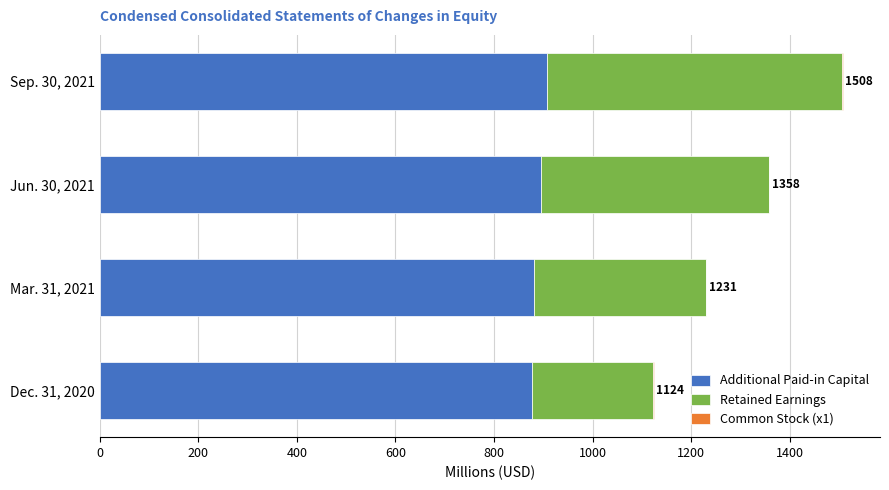

Is it true that Additional Paid-in Capital equals 1436.9 at Sep. 30, 2021?

False